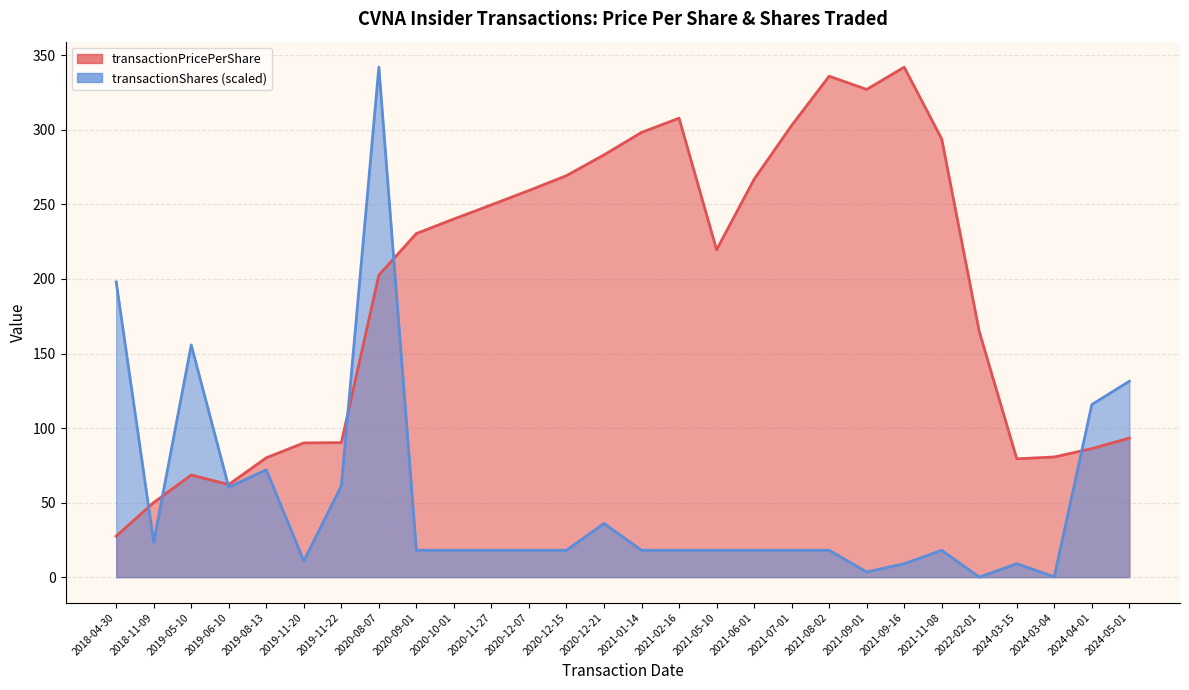

In transactionShares, how many points are higher than both neighbors (excluding endpoints)?

6